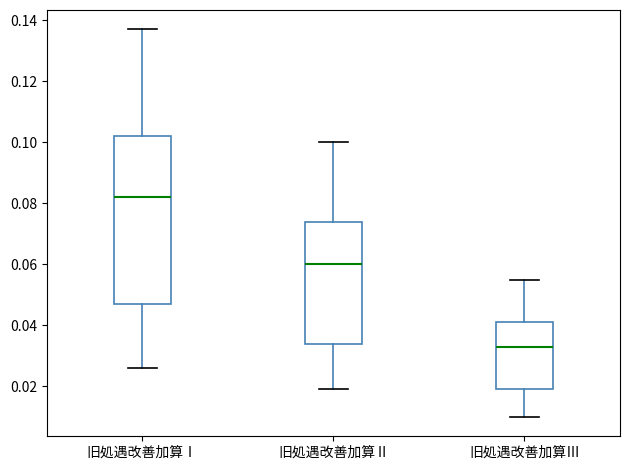

Reading left to right, read every box against the y-axis: the position of its median line, the range the box covers, and the ends of its whiskers. The values are not printed on the chart, so give them approximately, as read against the axis.

旧処遇改善加算Ⅰ: median 0.082, box 0.048 to 0.102, whiskers 0.026 to 0.138
旧処遇改善加算Ⅱ: median 0.060, box 0.034 to 0.074, whiskers 0.020 to 0.100
旧処遇改善加算Ⅲ: median 0.034, box 0.020 to 0.042, whiskers 0.010 to 0.056